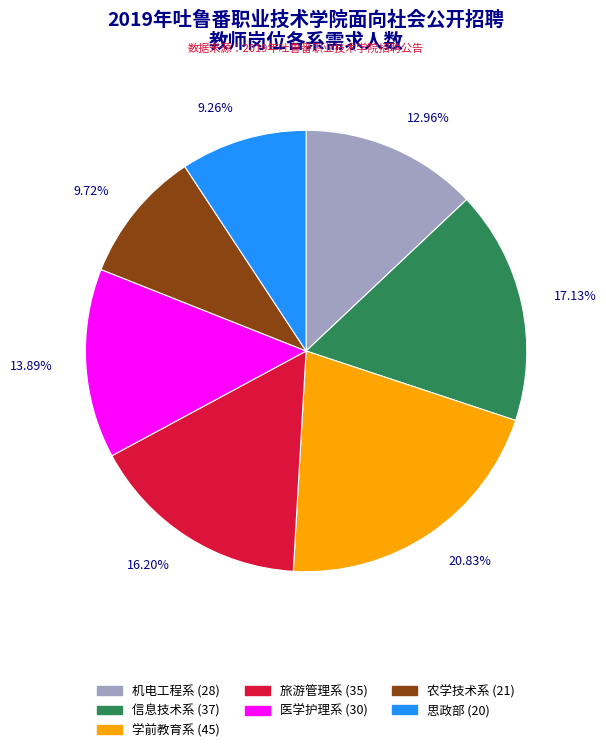

How much of the chart is everything except 旅游管理系?

83.8%